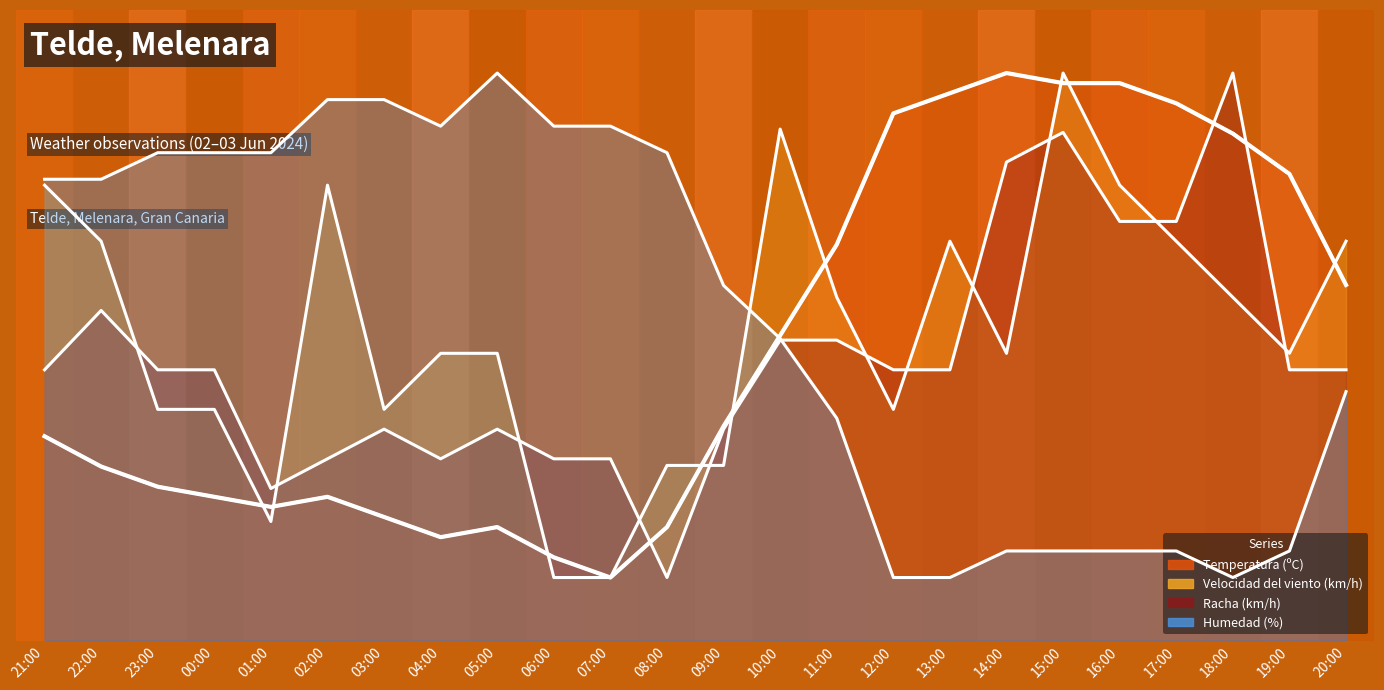

What is the highest value of the Racha (km/h) series?

90.0